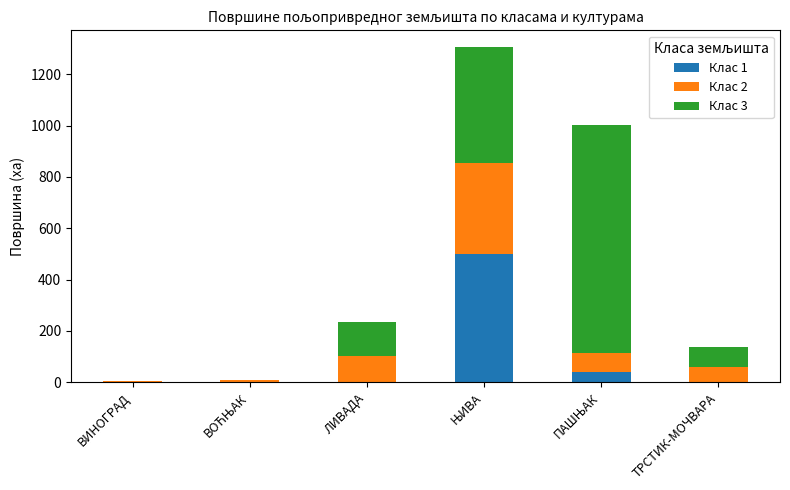

What is the sum of all Клас 1 values?

543.1